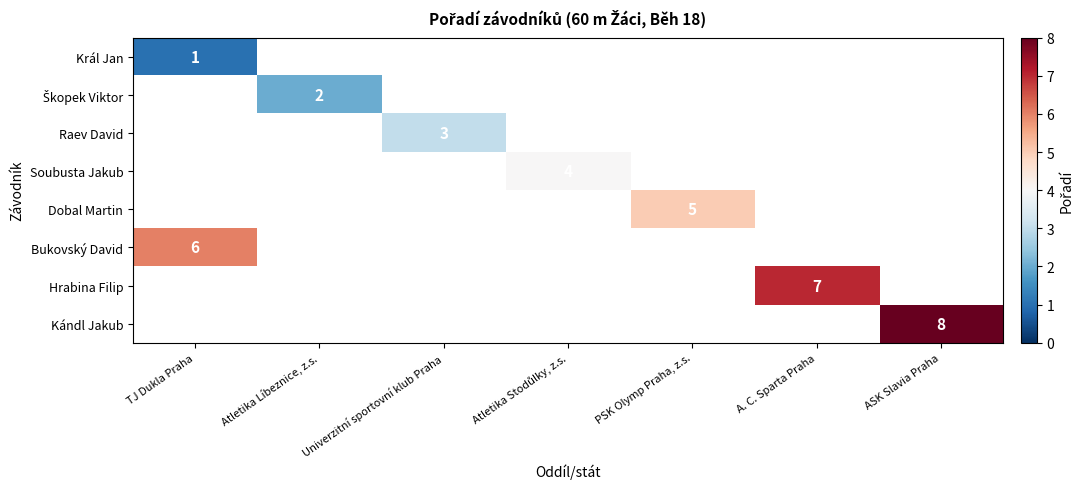

At which label does Bukovský David reach its peak?

TJ Dukla Praha